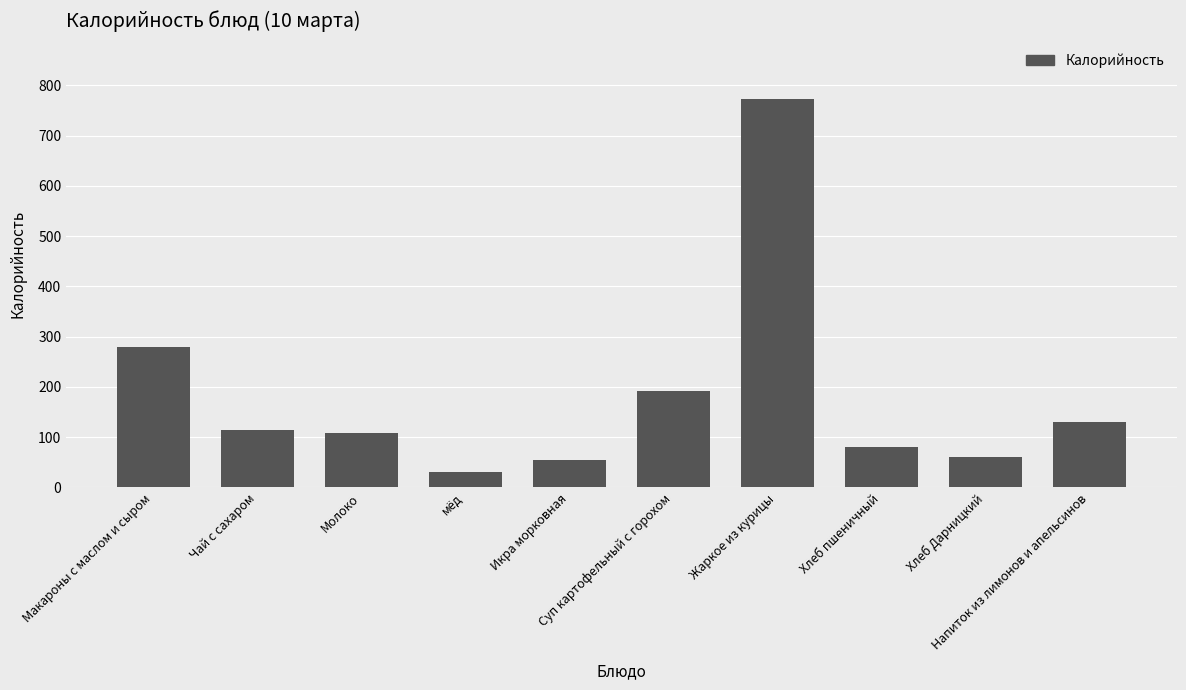

Reading left to right, extract all data points from this chart.

Макароны с маслом и сыром=280.0	Чай с сахаром=115.0	Молоко=108.0	мёд=30.4	Икра морковная=55.0	Суп картофельный с горохом=191.0	Жаркое из курицы=773.0	Хлеб пшеничный=80.0	Хлеб Дарницкий=60.0	Напиток из лимонов и апельсинов=130.0